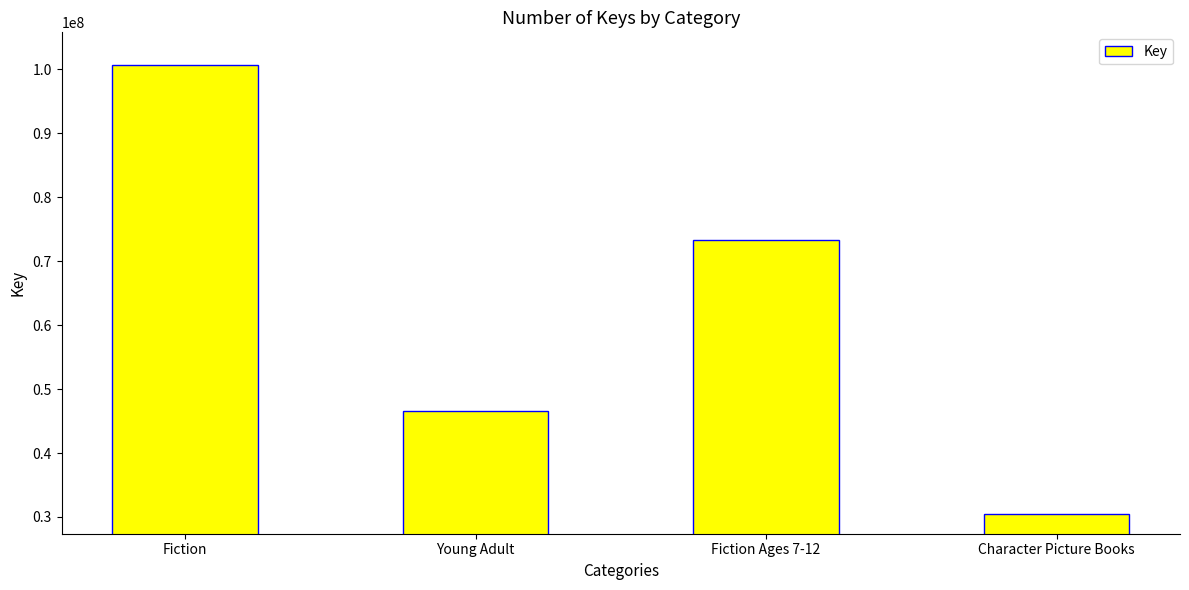

How many data points does each series have?

4